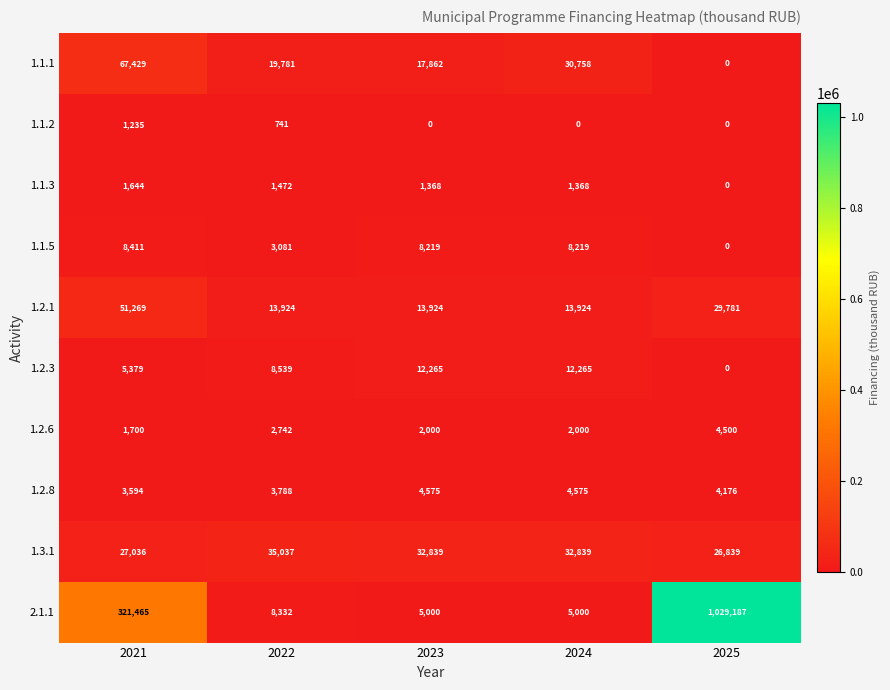

Rank the series by their maximum value, from lowest to highest.

1.1.2, 1.1.3, 1.2.6, 1.2.8, 1.1.5, 1.2.3, 1.3.1, 1.2.1, 1.1.1, 2.1.1